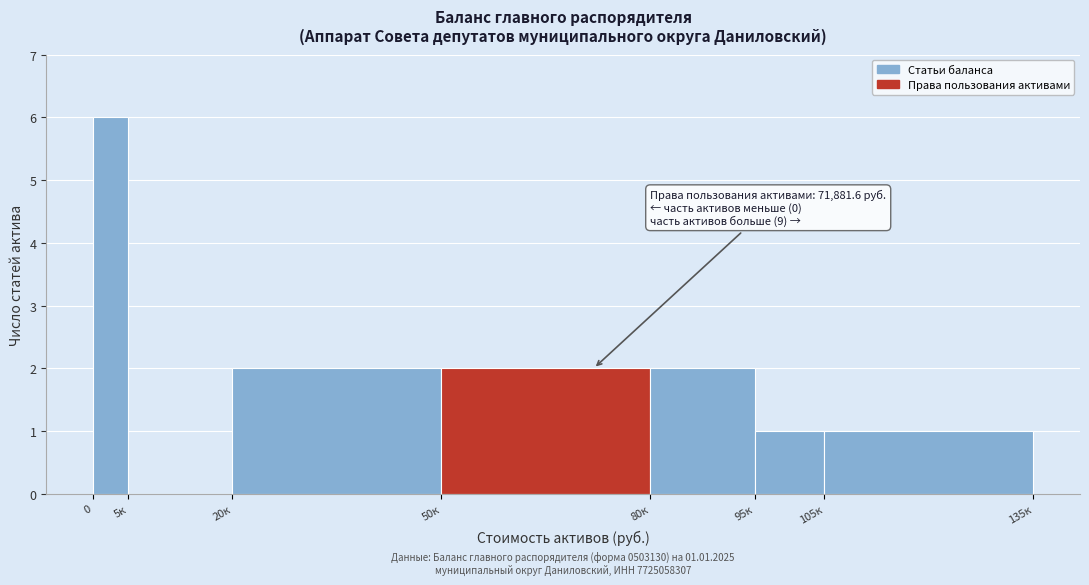

Reading left to right, extract all data points from this chart.

0=6	5к=0	20к=2	50к=2	80к=2	95к=1	105к=1